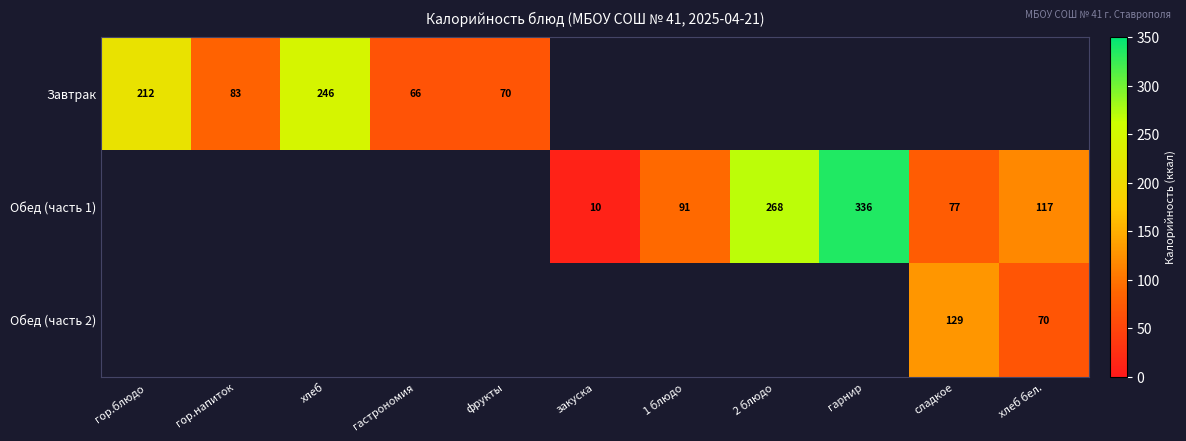

Is it true that Завтрак equals 70.0 at фрукты?

True